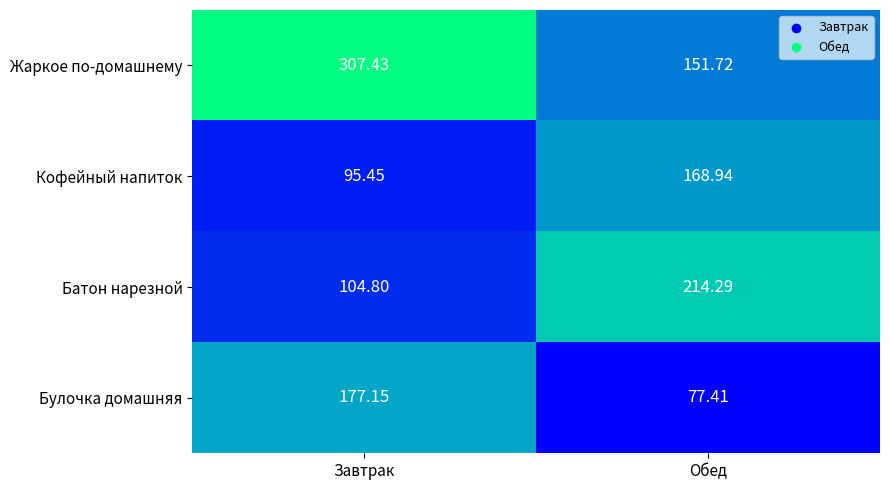

Rank the series at Обед from highest to lowest value.

Батон нарезной, Кофейный напиток, Жаркое по-домашнему, Булочка домашняя